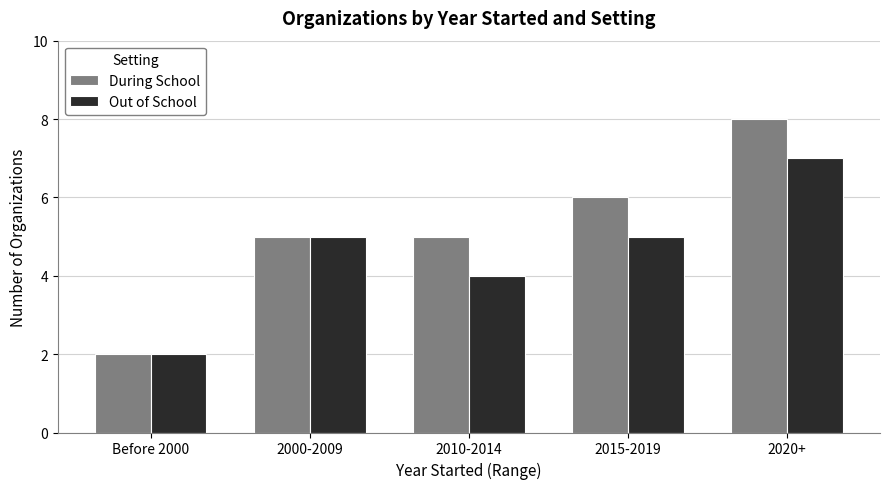

What is the sum of all Out of School values?

23